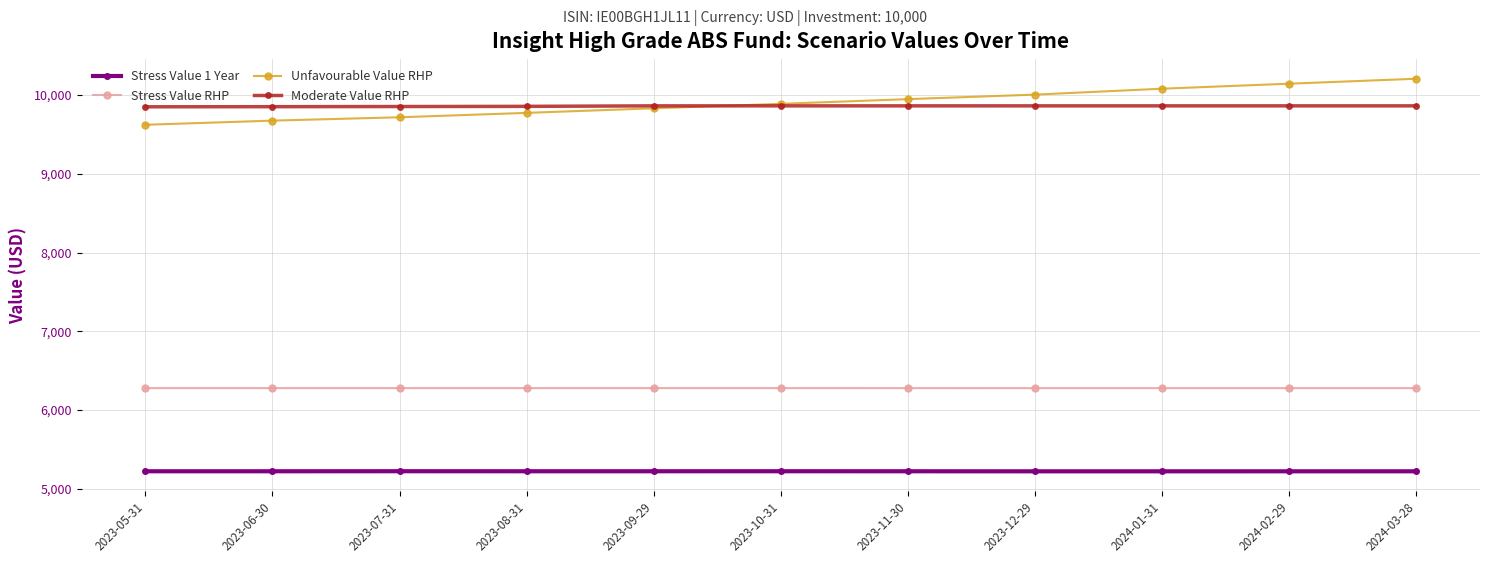

What is the spread (max minus min) of values at 2023-11-30?

4727.4